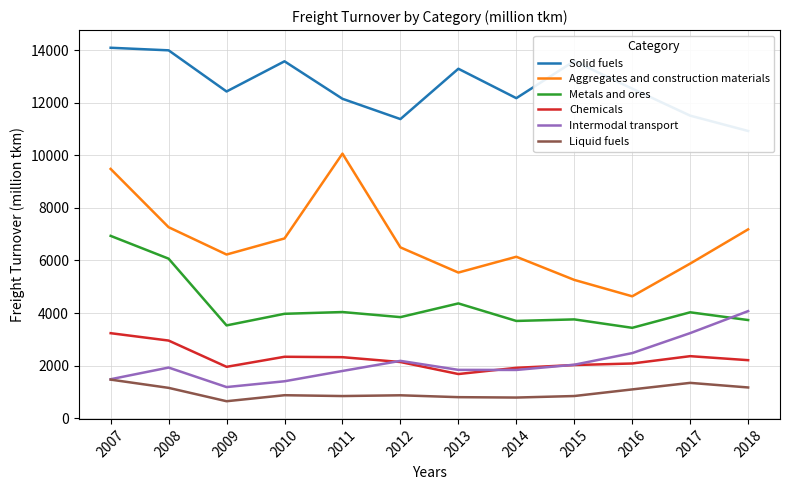

How many interior local valleys does the Solid fuels series have?

3